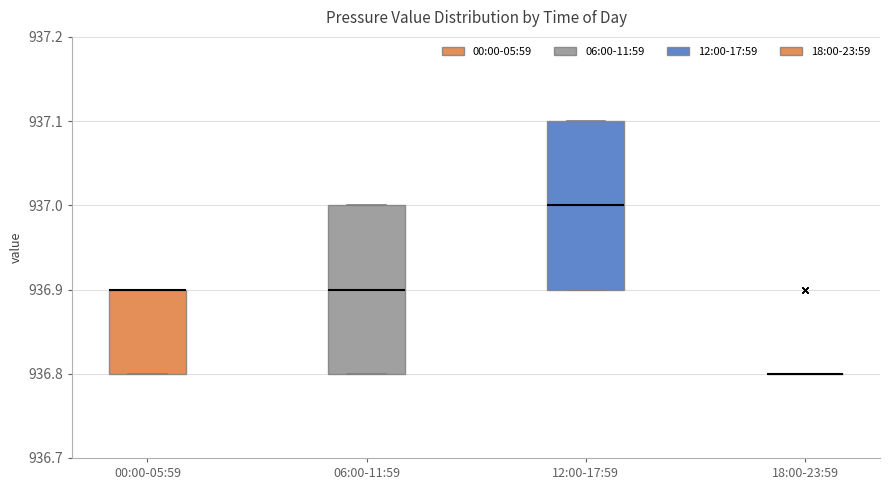

Reading left to right, transcribe this box plot: for each box, give where its median line is, the range the box spans, and where its two whiskers end, as read against the y-axis. The values are not printed on the chart, so give them approximately, as read against the axis.

00:00-05:59: median 936.9 (drawn on the box's upper edge), box 936.8 to 936.9, whiskers 936.8 to 936.9
06:00-11:59: median 936.9, box 936.8 to 937.0, whiskers 936.8 to 937.0
12:00-17:59: median 937.0, box 936.9 to 937.1, whiskers 936.9 to 937.1
18:00-23:59: box collapsed to a line at 936.8, whiskers 936.8 to 936.8